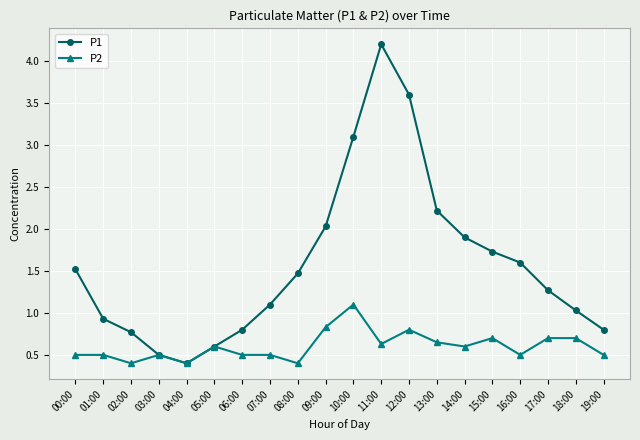

The value of P1 at 14:00 is 1.9. True or false?

True